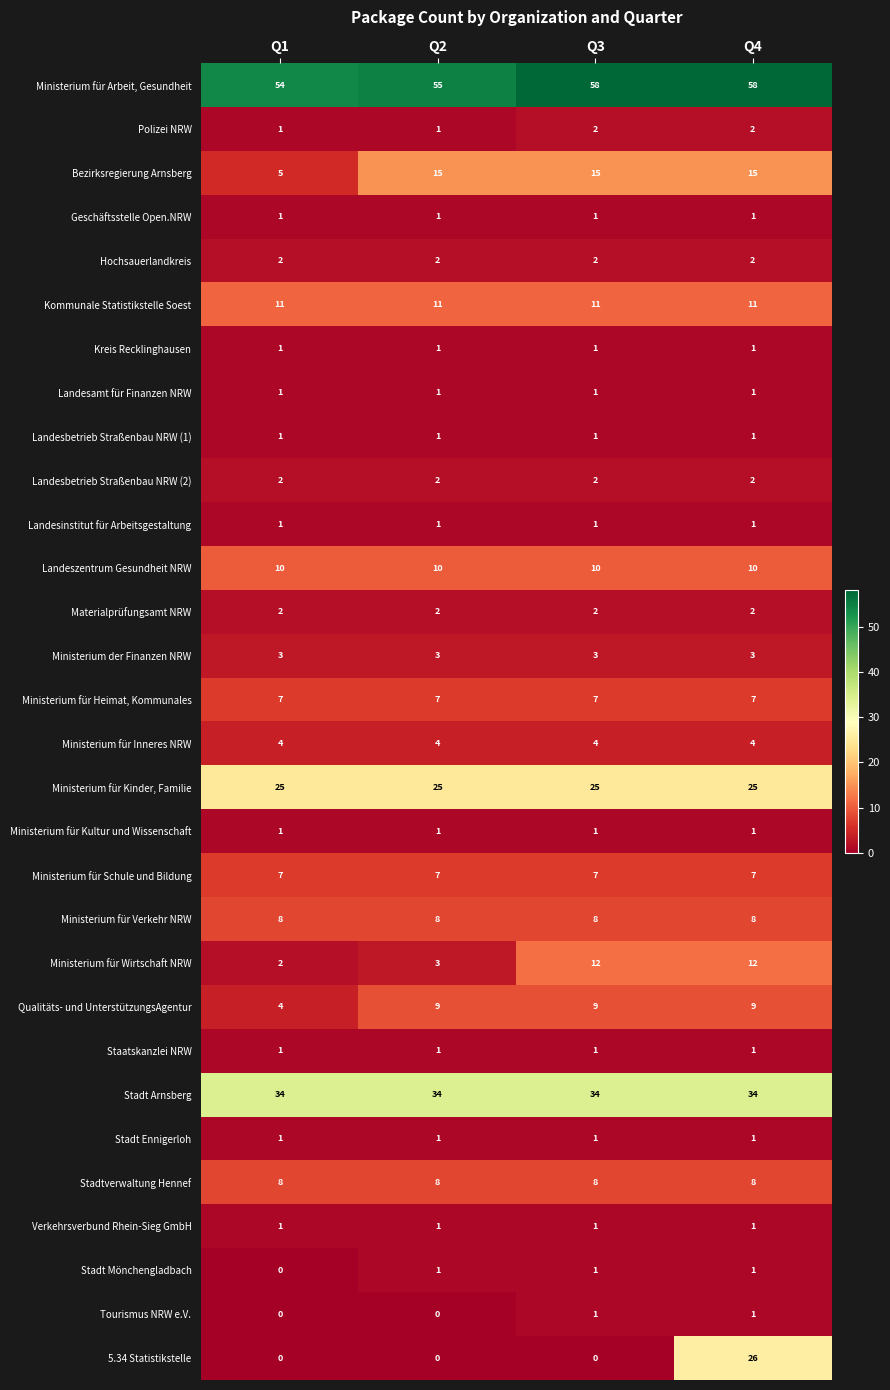

The value of Stadtverwaltung Hennef at Q4 is 5. True or false?

False